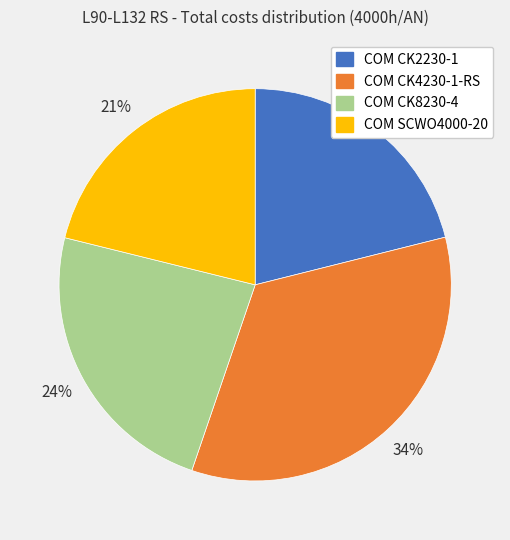

Approximately how many times larger is the value at COM CK4230-1-RS compared to COM CK2230-1?

1.6